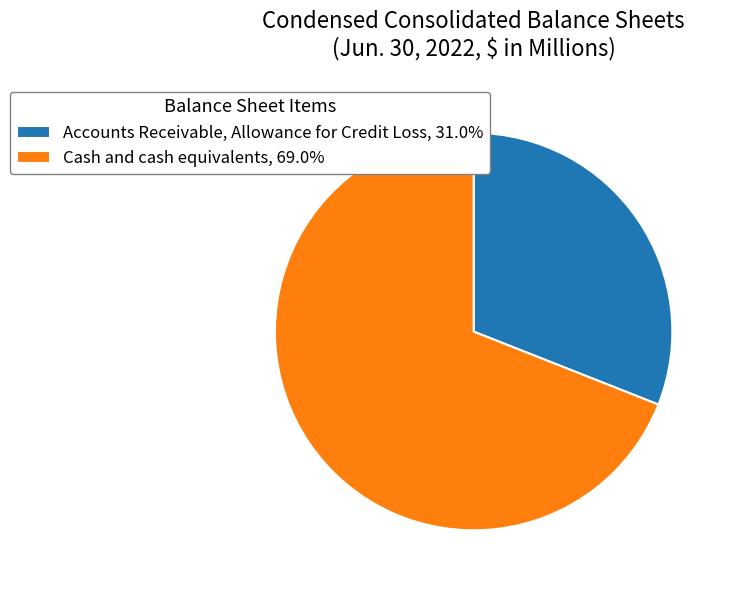

Does Accounts Receivable, Allowance for Credit Loss, 31.0% account for over 50% of the chart?

No